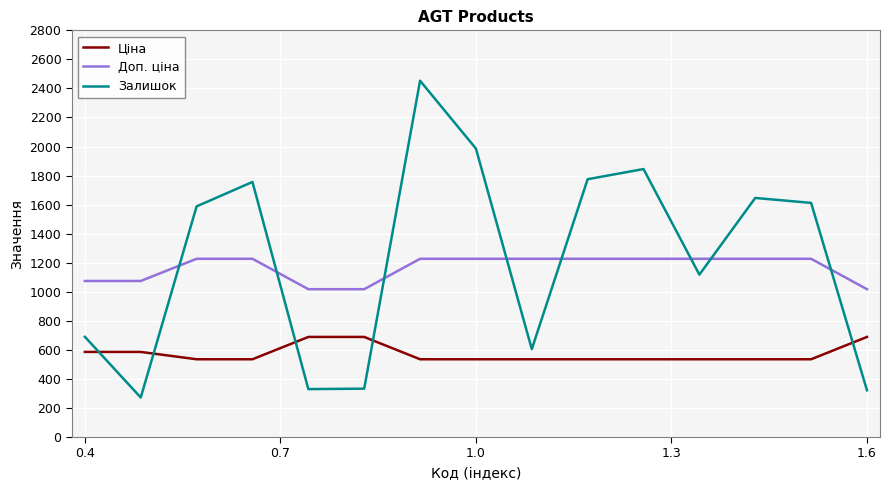

Which series ends up on top after the final intersection of Доп. ціна and Залишок?

Доп. ціна